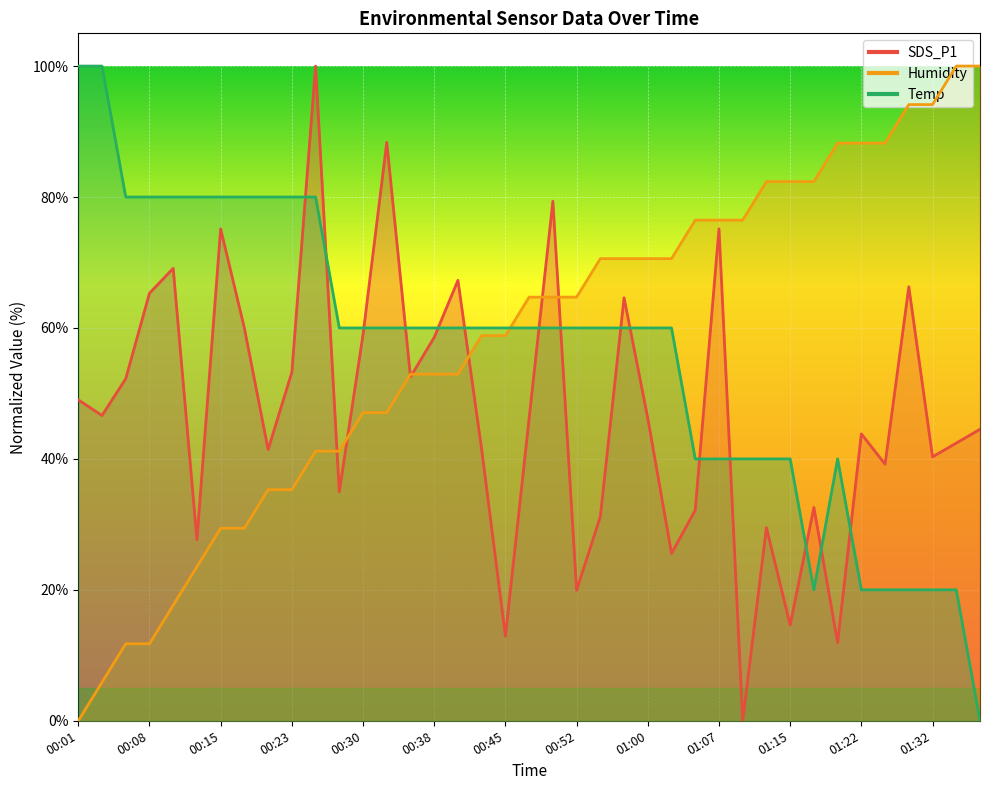

What is the difference between the highest and lowest values at 00:55?

39.4